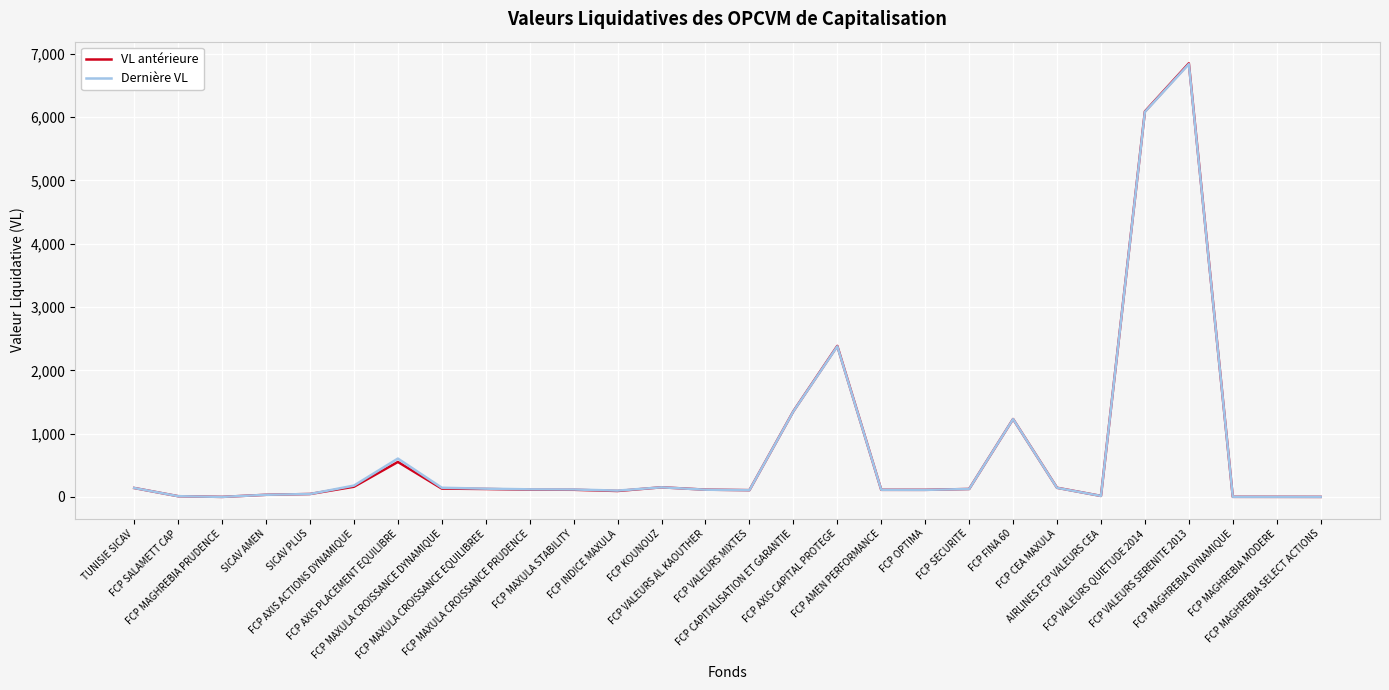

Which label corresponds to the largest value in the chart?

FCP VALEURS SERENITE 2013